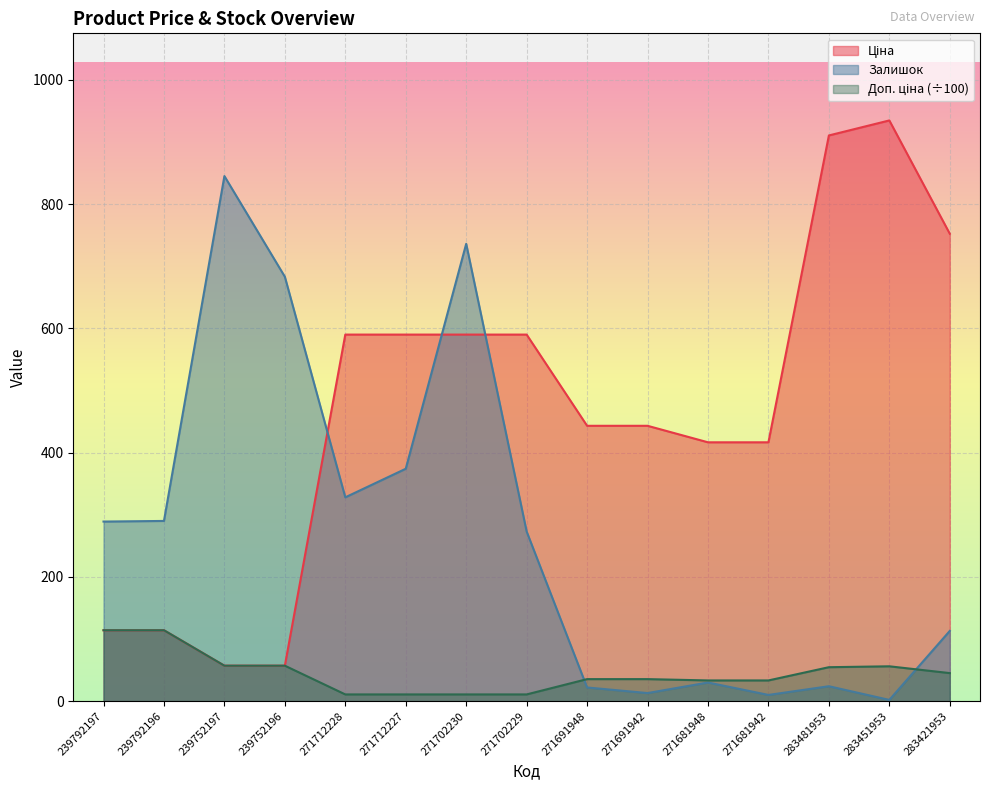

Between 271681942 and 239752196, which is larger?

271681942